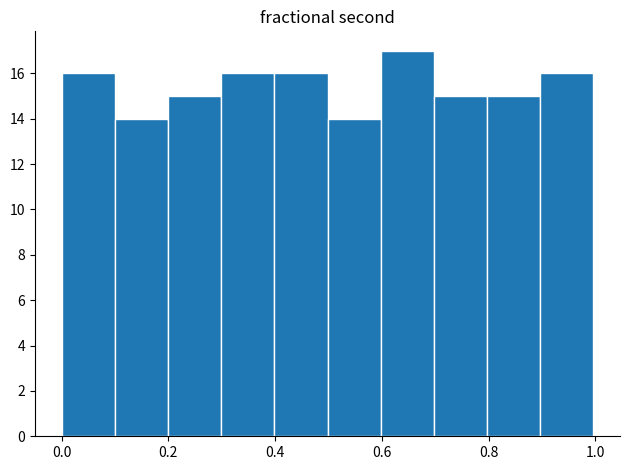

Reading left to right, list every bar in this chart as the range it spans on the x-axis followed by its height. Neither the bar edges nor the heights are printed on the chart, so give them approximately, as read against the axes.

0.0 to 0.1: 16
0.1 to 0.2: 14
0.2 to 0.3: 15
0.3 to 0.4: 16
0.4 to 0.5: 16
0.5 to 0.6: 14
0.6 to 0.7: 17
0.7 to 0.8: 15
0.8 to 0.9: 15
0.9 to 1.0: 16